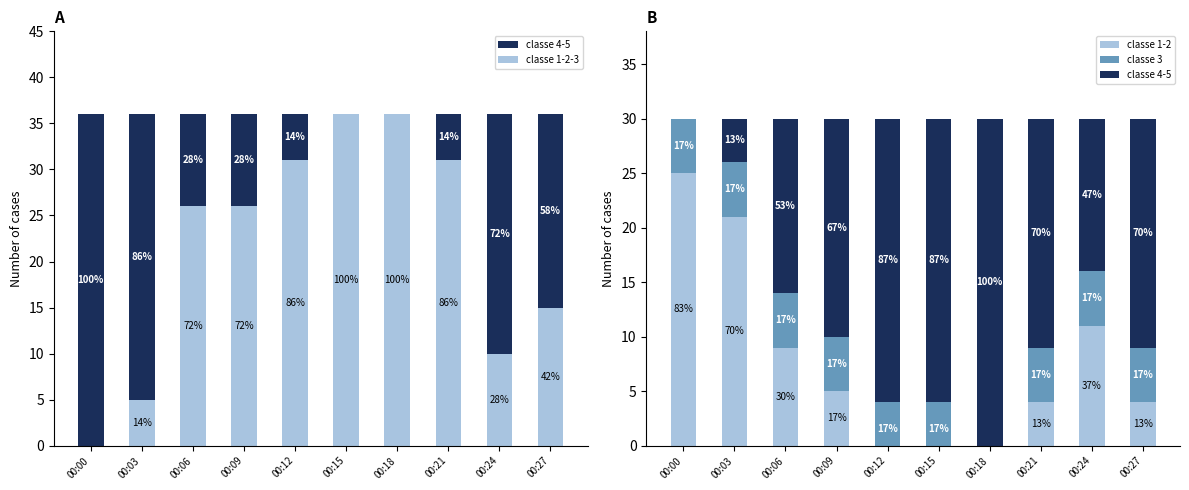

What is the sum of the classe 4-5 values at 00:12 and 00:21?

47